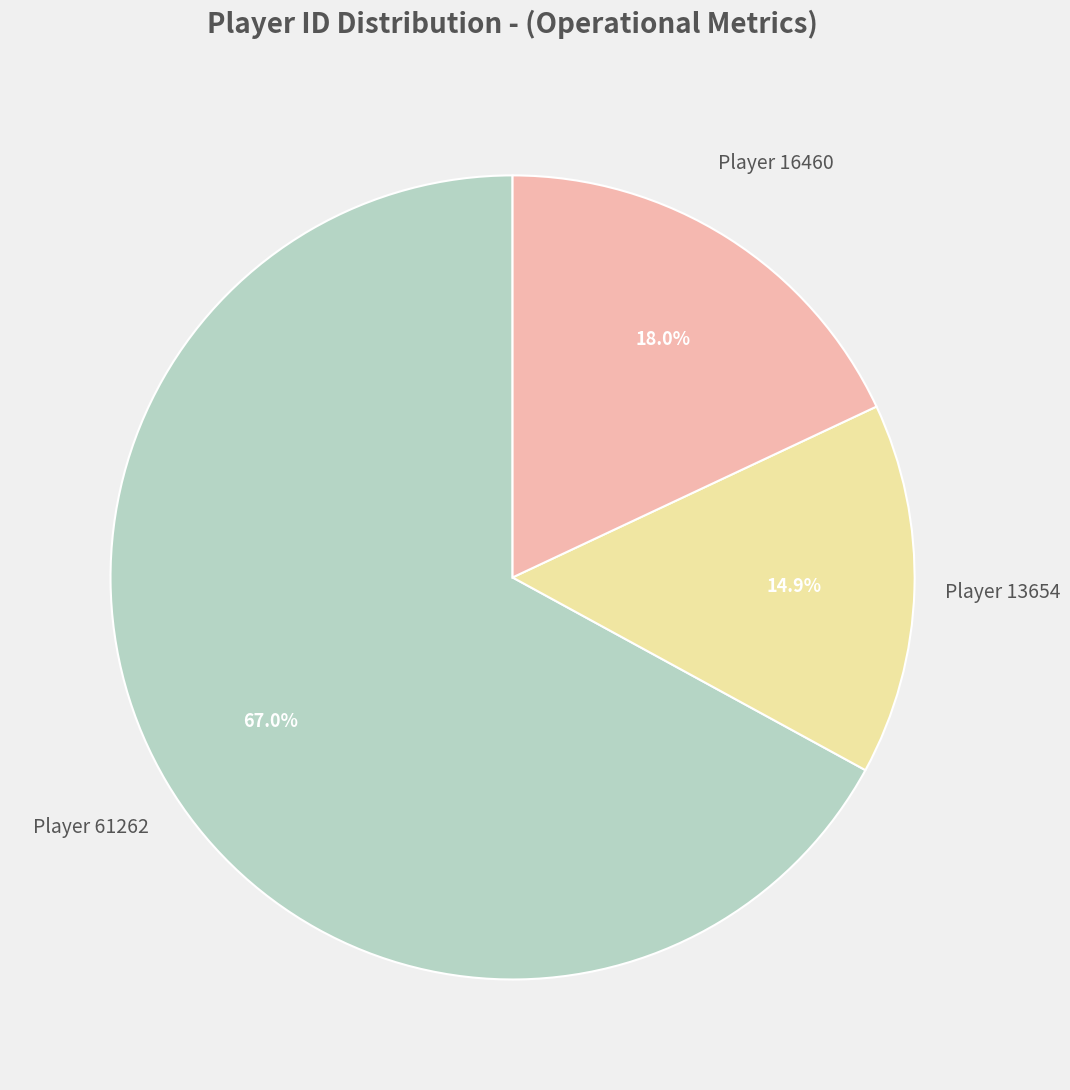

Is there any slice that represents more than half of the pie?

Yes